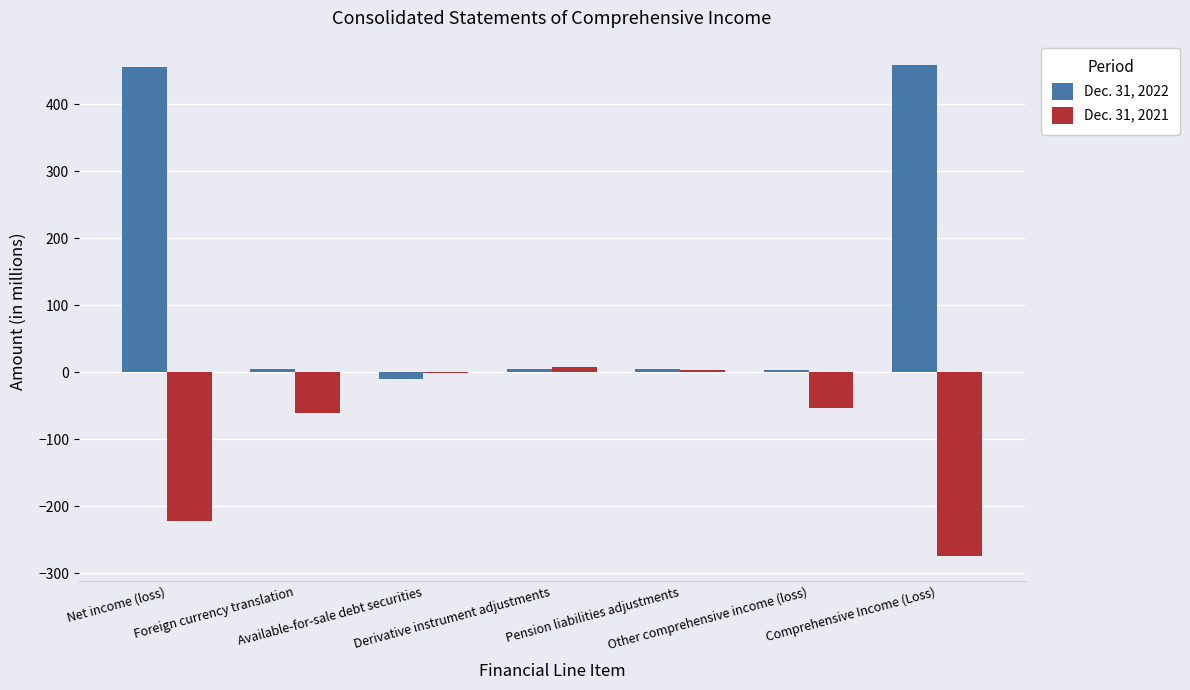

What is the maximum value for Dec. 31, 2021?

7